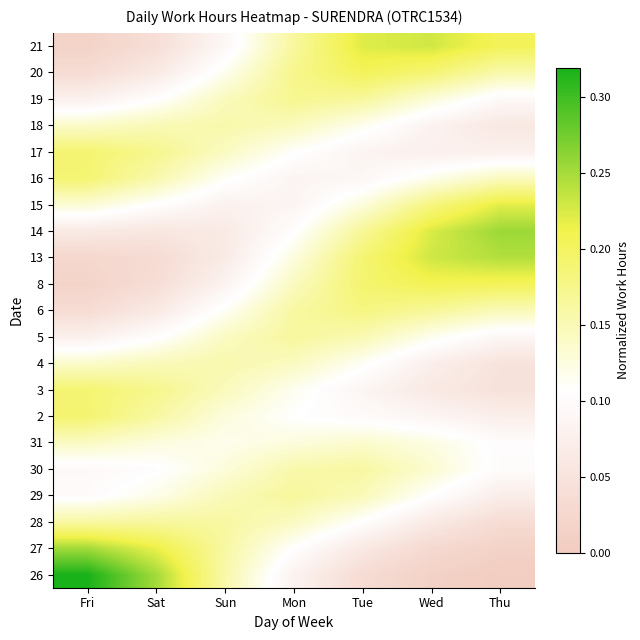

At how many categories does at least one series exceed 0?

7